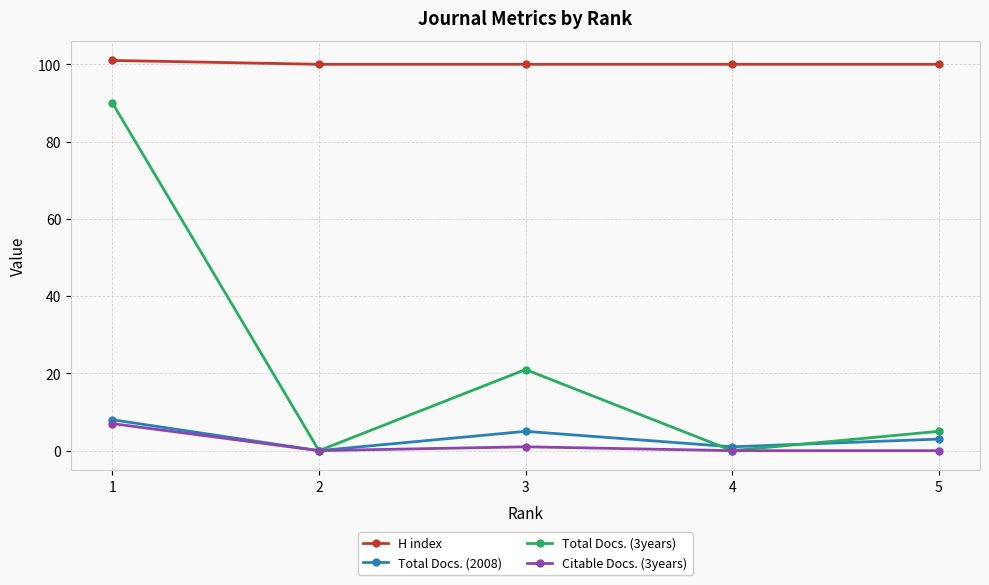

Reading left to right, extract all data points from this chart.

H index: 101	100	100	100	100
Total Docs. (2008): 8	0	5	1	3
Total Docs. (3years): 90	0	21	0	5
Citable Docs. (3years): 7	0	1	0	0